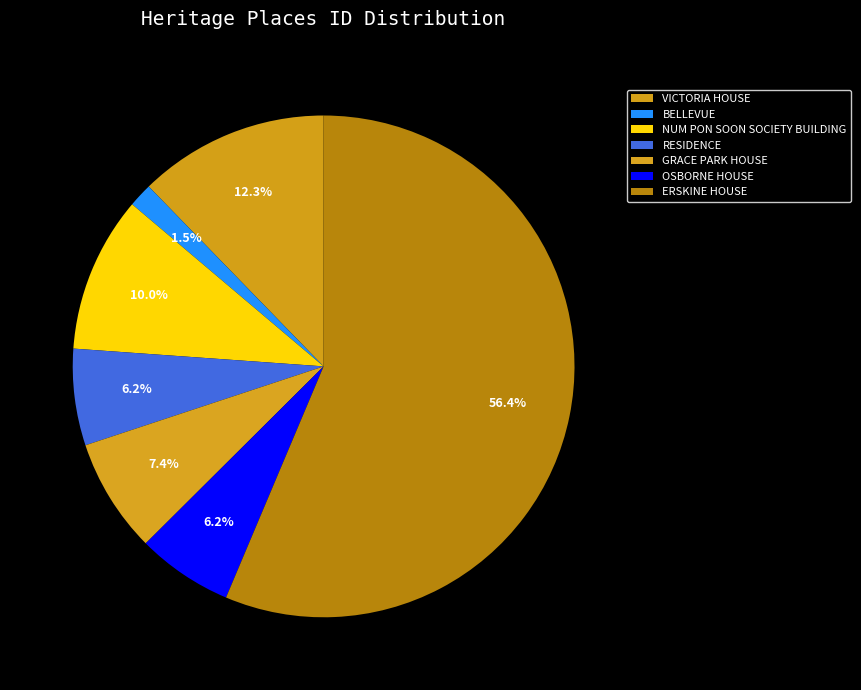

Which slice is the smallest?

BELLEVUE